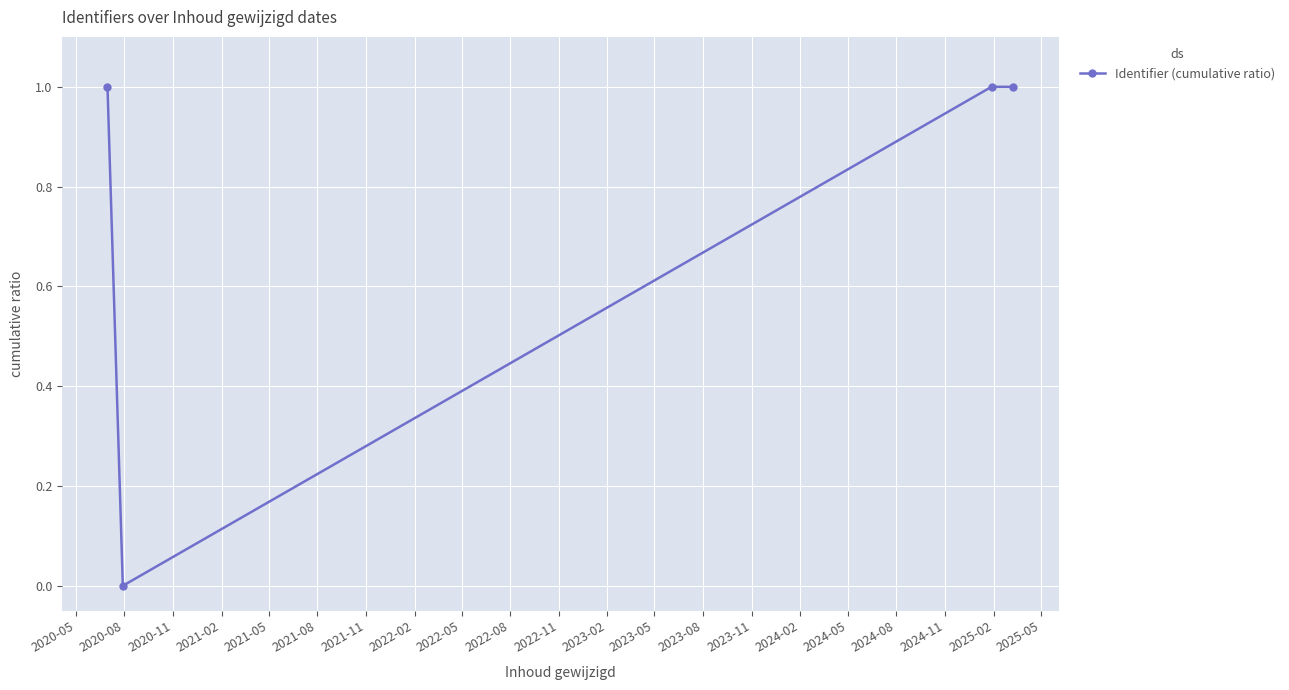

What is the maximum value shown in the chart?

1.0